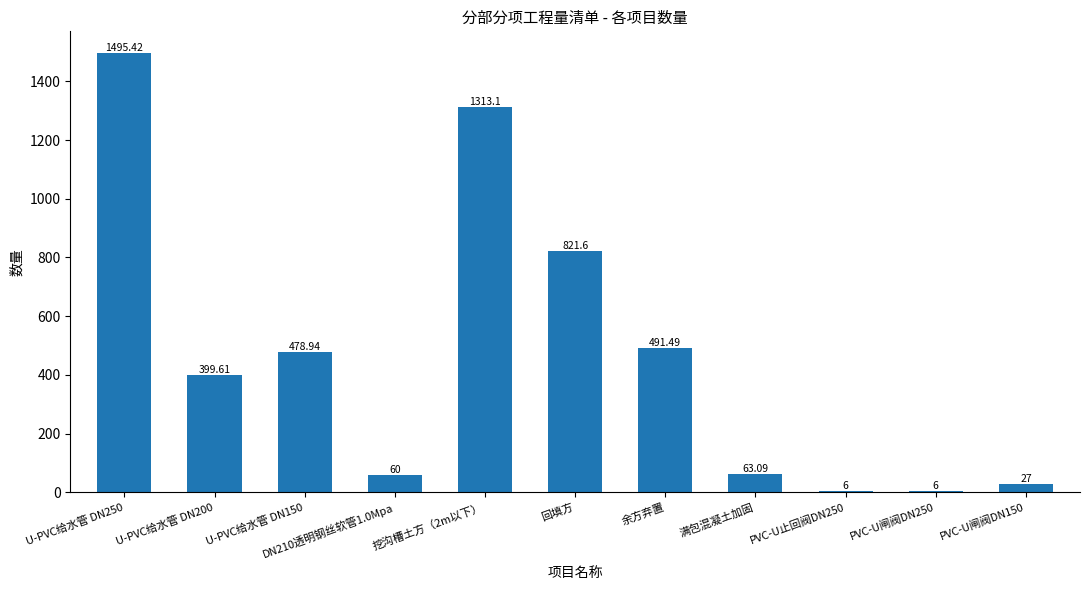

How many distinct data groups are displayed?

1